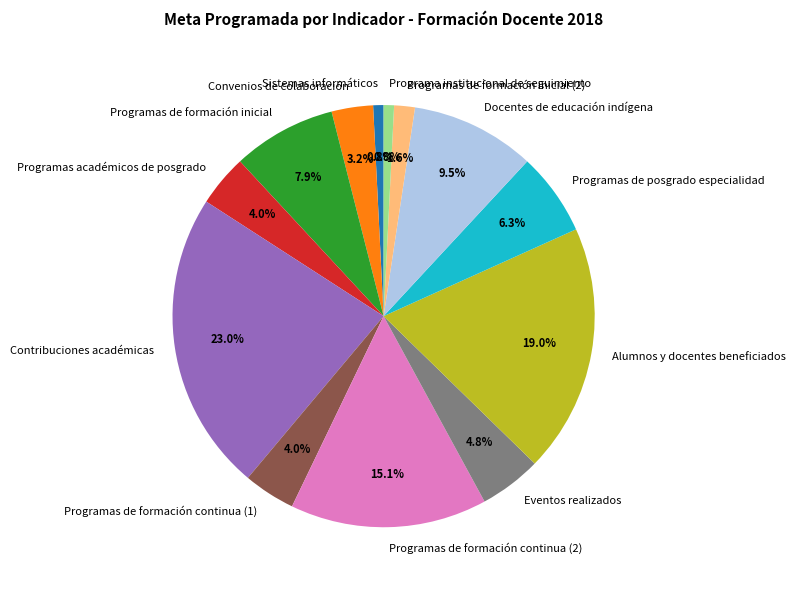

To the nearest percent, what is the average slice percentage?

8%